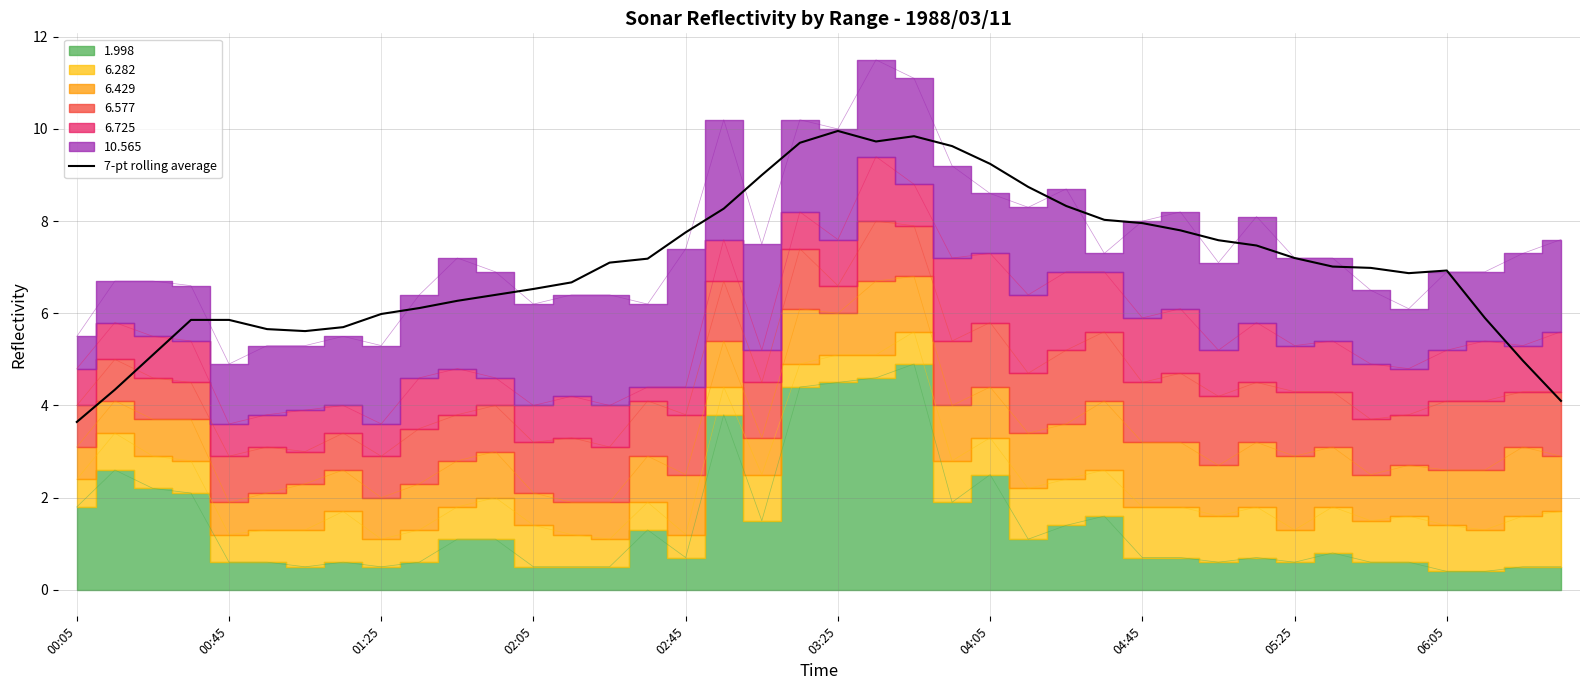

What is the change in value from 15 to 21?

+2.5